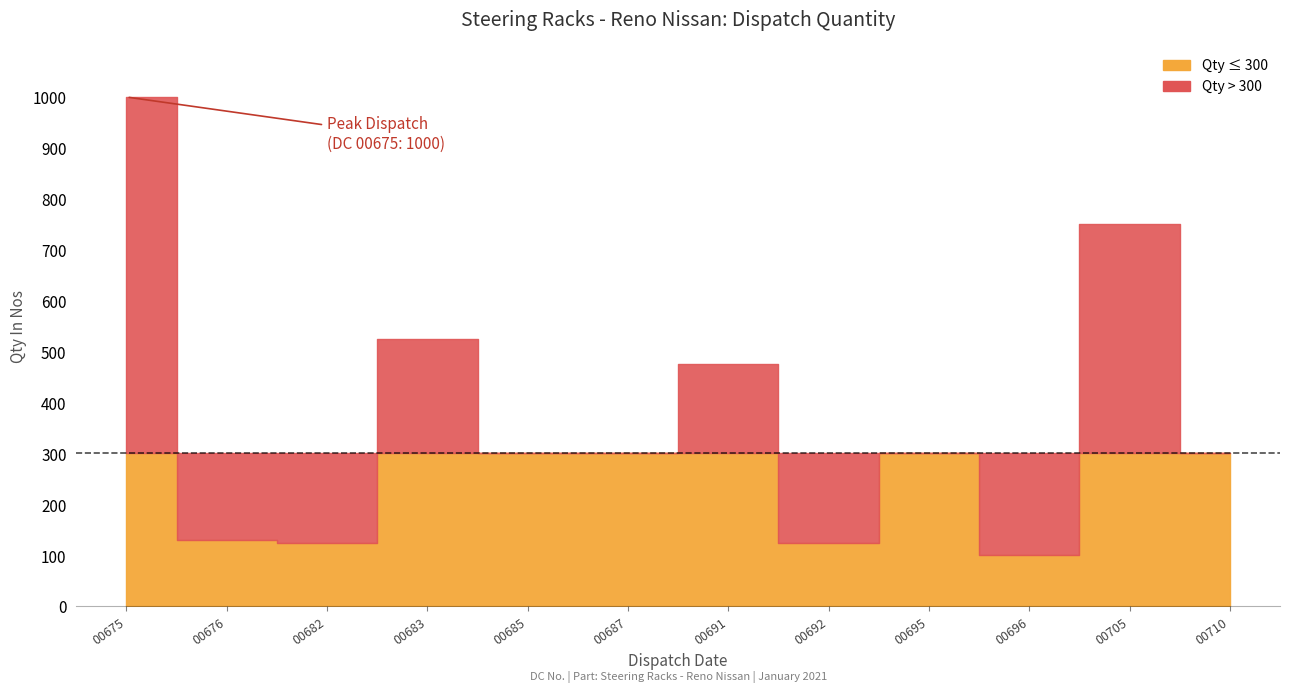

What is the minimum value shown in the chart?

100